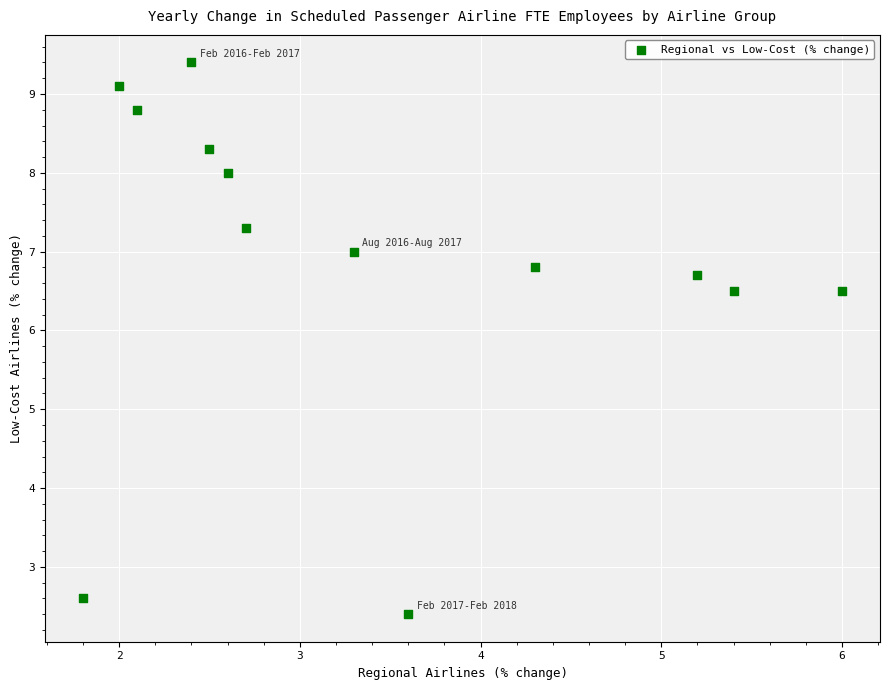

What is the range of X values (max minus min)?

4.2